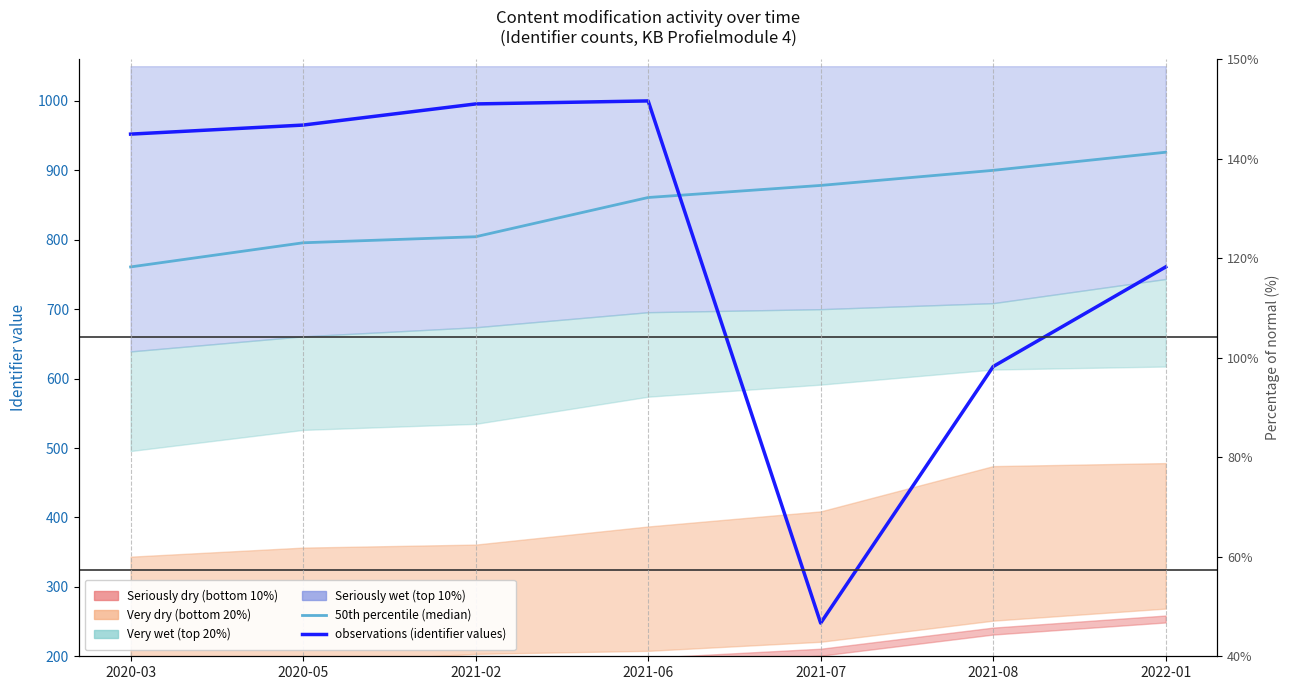

What is the total value across all series at 2020-03?

1713.0